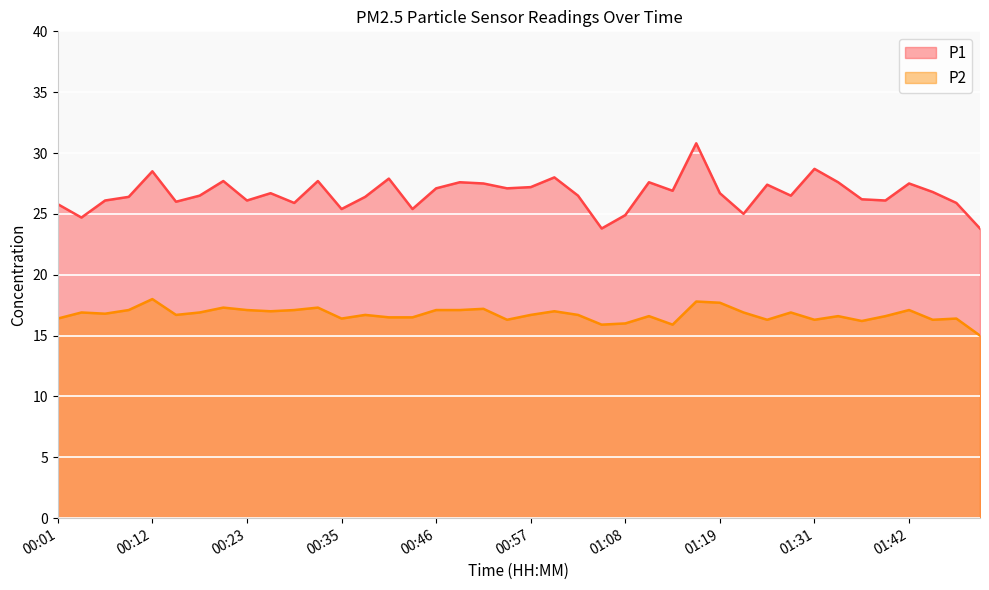

Which series has the largest range (max minus min)?

P1